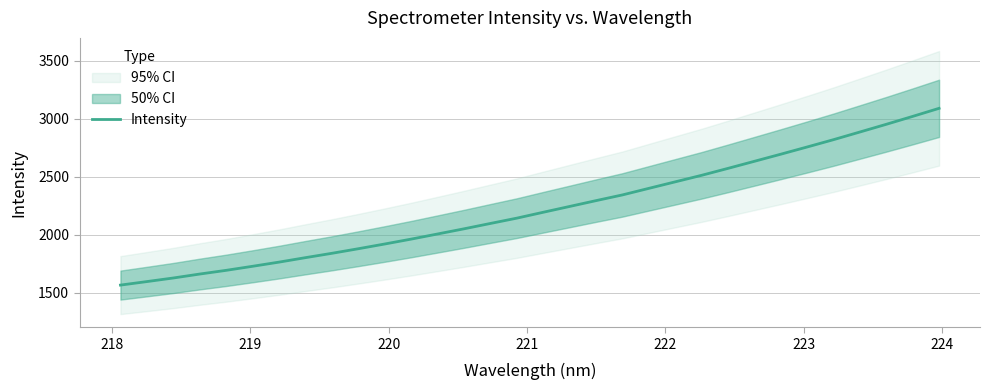

What is the highest value of the Intensity series?

3091.1